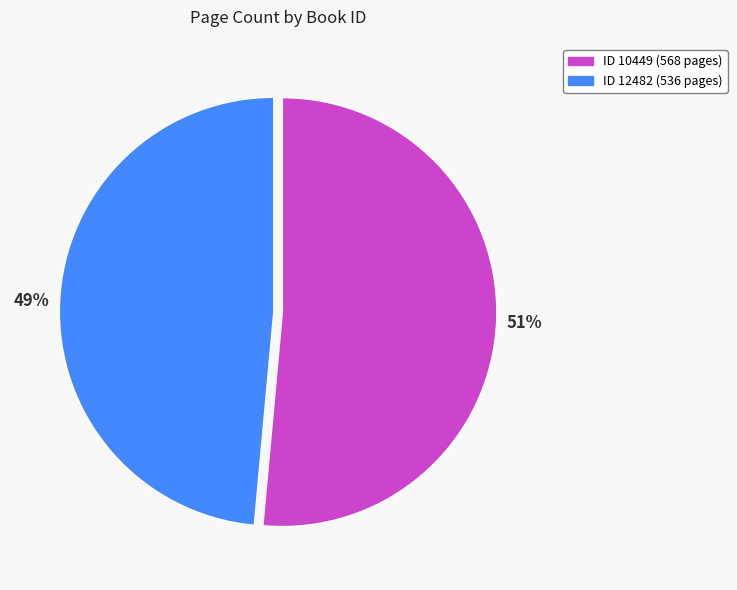

Is there a majority slice in this chart?

Yes